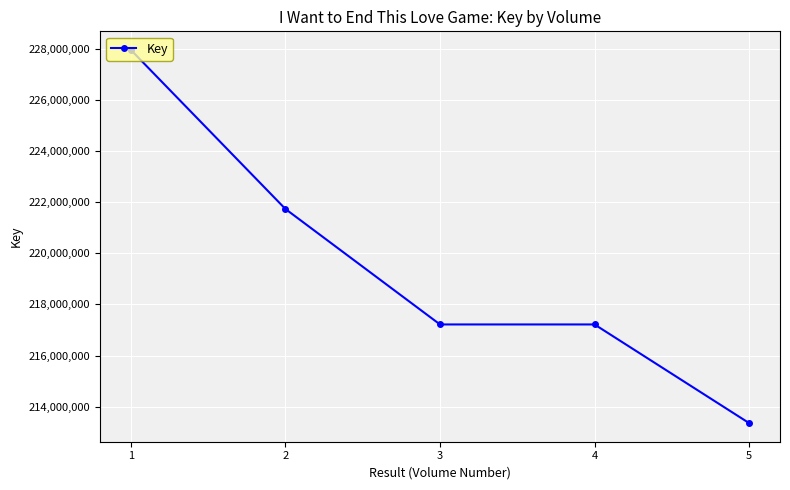

What is the value of the 4th point from the left?

217214965